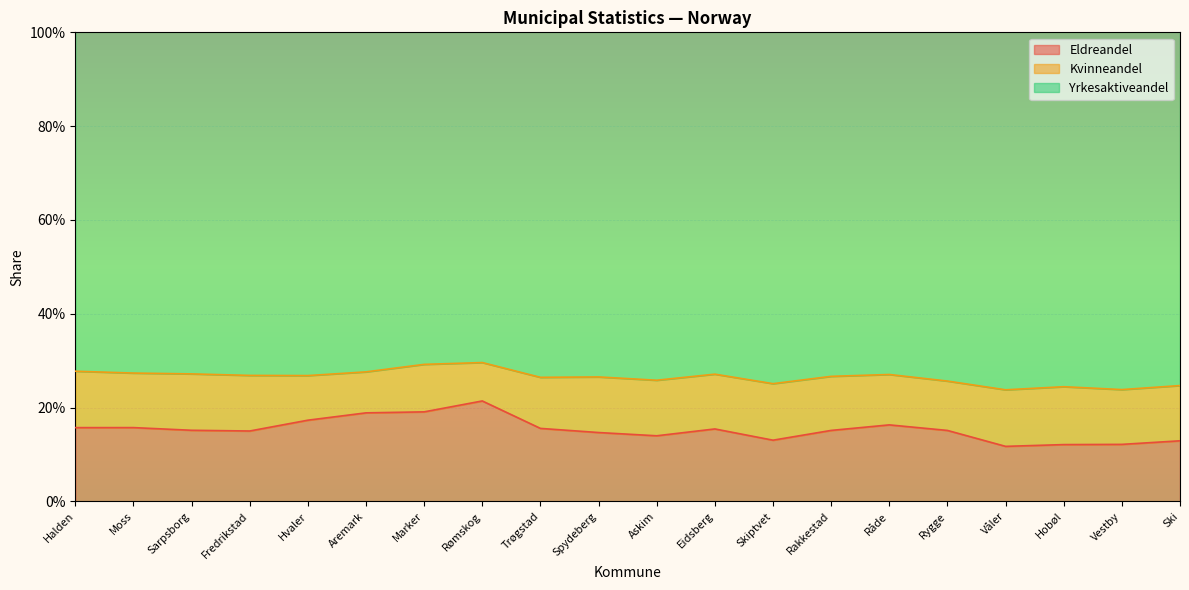

What is the value of the Eldreandel point at the 6th from the left?

0.2